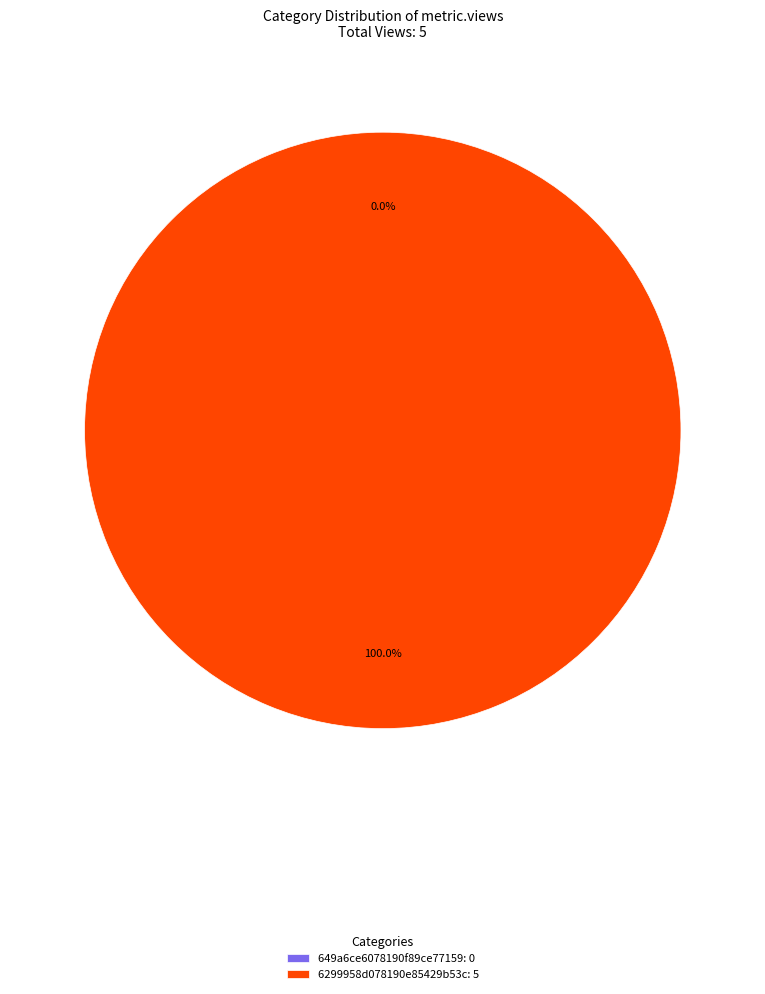

How many slices are in this pie chart?

2